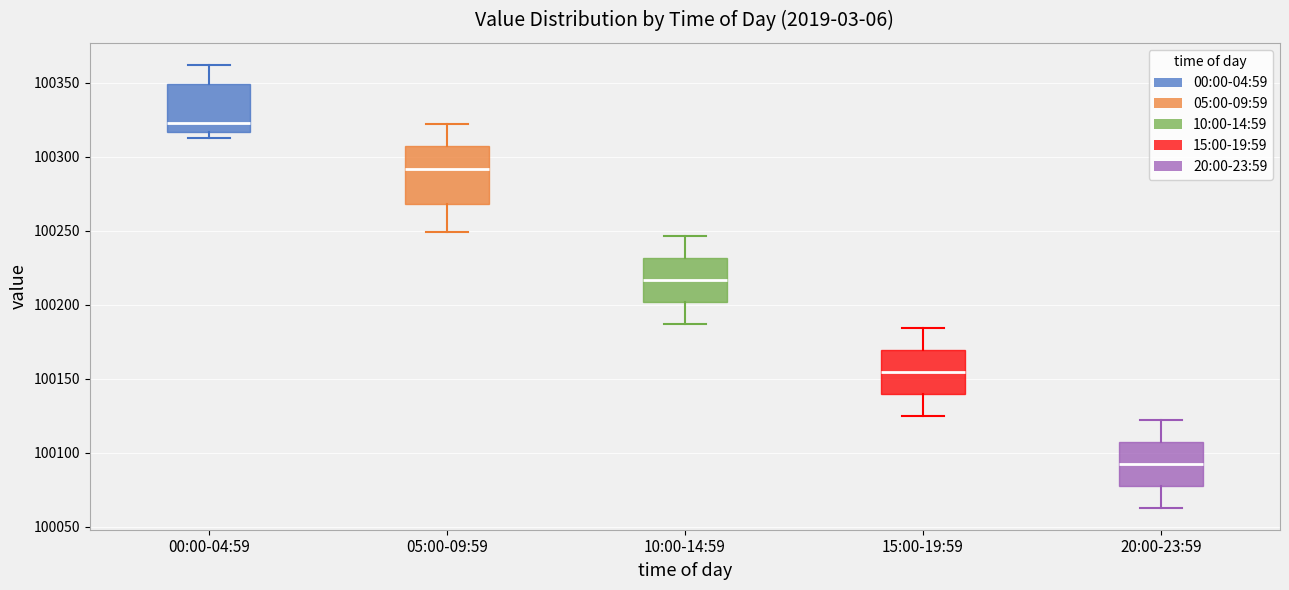

Reading left to right, transcribe this box plot: for each box, give where its median line is, the range the box spans, and where its two whiskers end, as read against the y-axis. The values are not printed on the chart, so give them approximately, as read against the axis.

00:00-04:59: median 100325, box 100315 to 100350, whiskers 100315 (just below the box's lower edge) to 100360
05:00-09:59: median 100290, box 100270 to 100305, whiskers 100250 to 100320
10:00-14:59: median 100215, box 100200 to 100230, whiskers 100185 to 100245
15:00-19:59: median 100155, box 100140 to 100170, whiskers 100125 to 100185
20:00-23:59: median 100090, box 100080 to 100105, whiskers 100065 to 100120